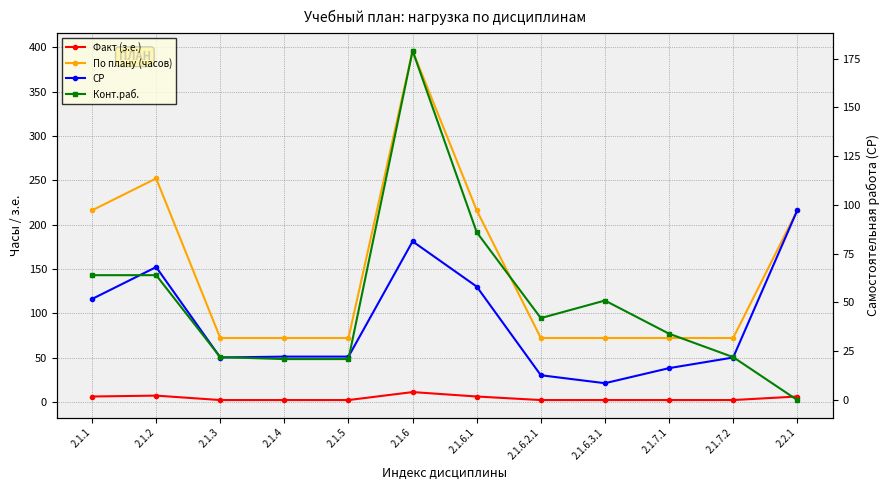

How many interior local valleys does the СР series have?

2